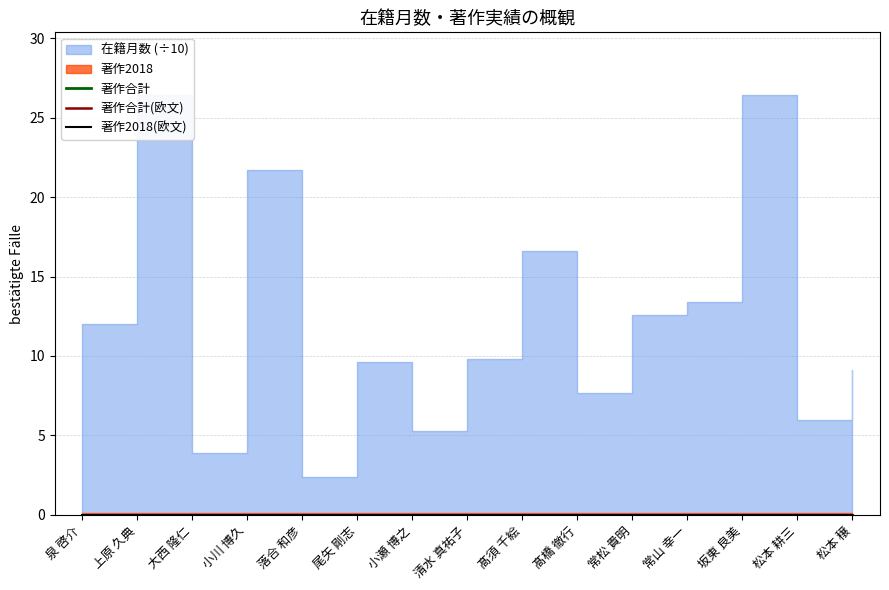

What are all the series names shown in the legend?

在籍月数, 著作合計, 著作合計(欧文), 著作2018, 著作2018(欧文)